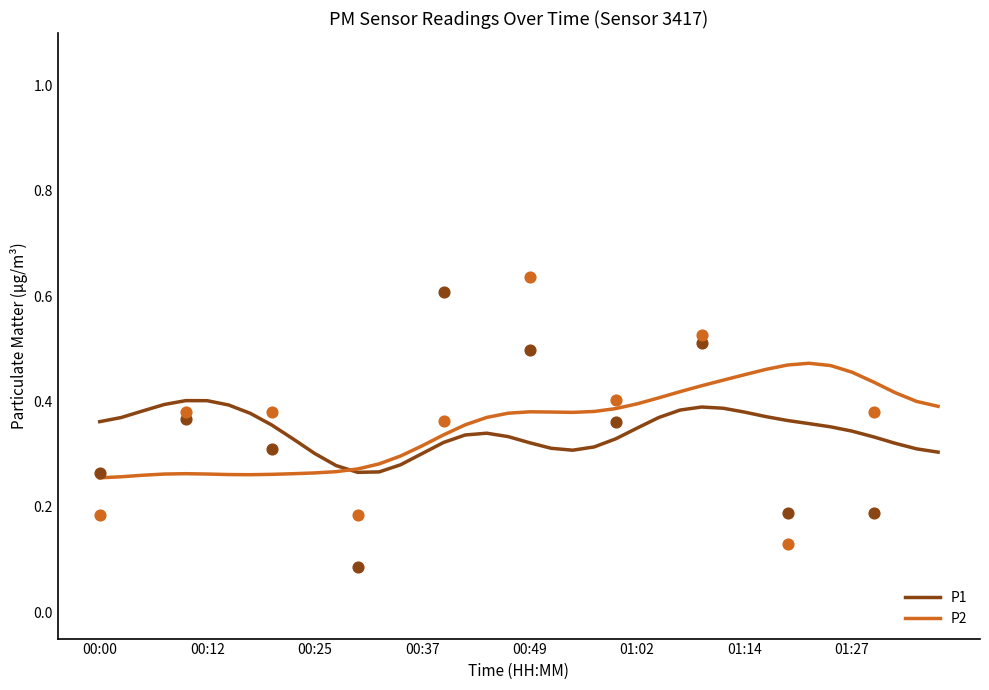

Which series contains the highest Y value?

P2